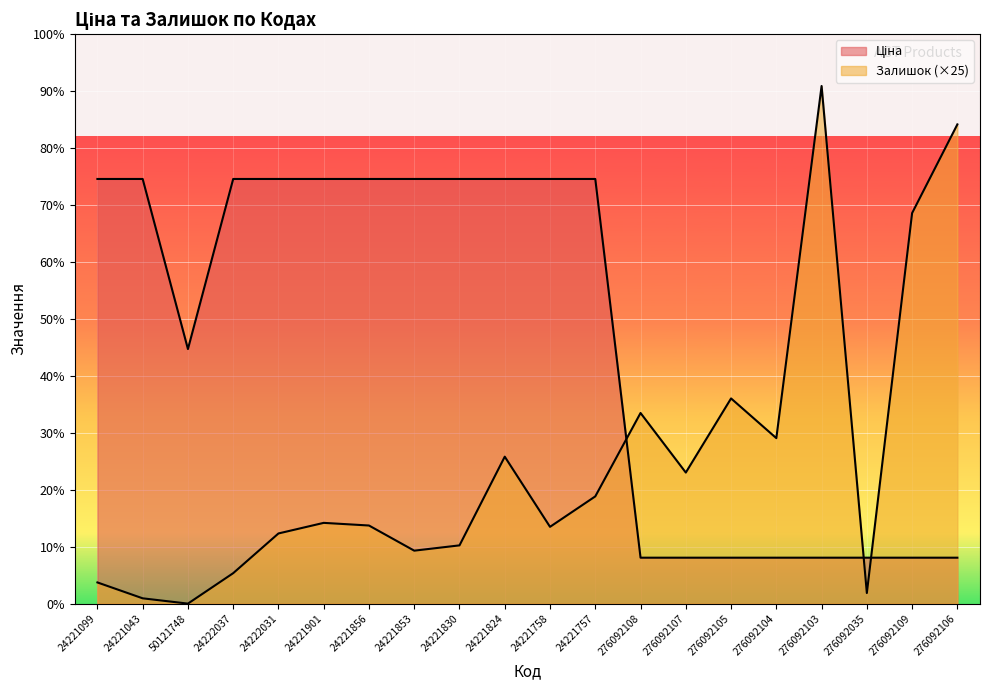

What is the approximate value of Залишок at 276092035?

200.0